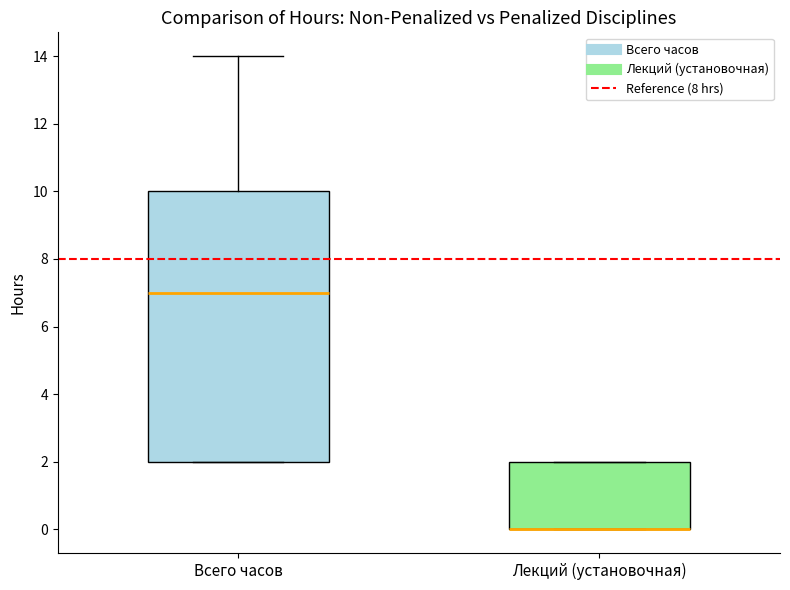

Reading left to right, read every box against the y-axis: the position of its median line, the range the box covers, and the ends of its whiskers. The values are not printed on the chart, so give them approximately, as read against the axis.

Всего часов: median 7, box 2 to 10, whiskers 2 to 14
Лекций (установочная): median 0 (drawn on the box's lower edge), box 0 to 2, whiskers 0 to 2